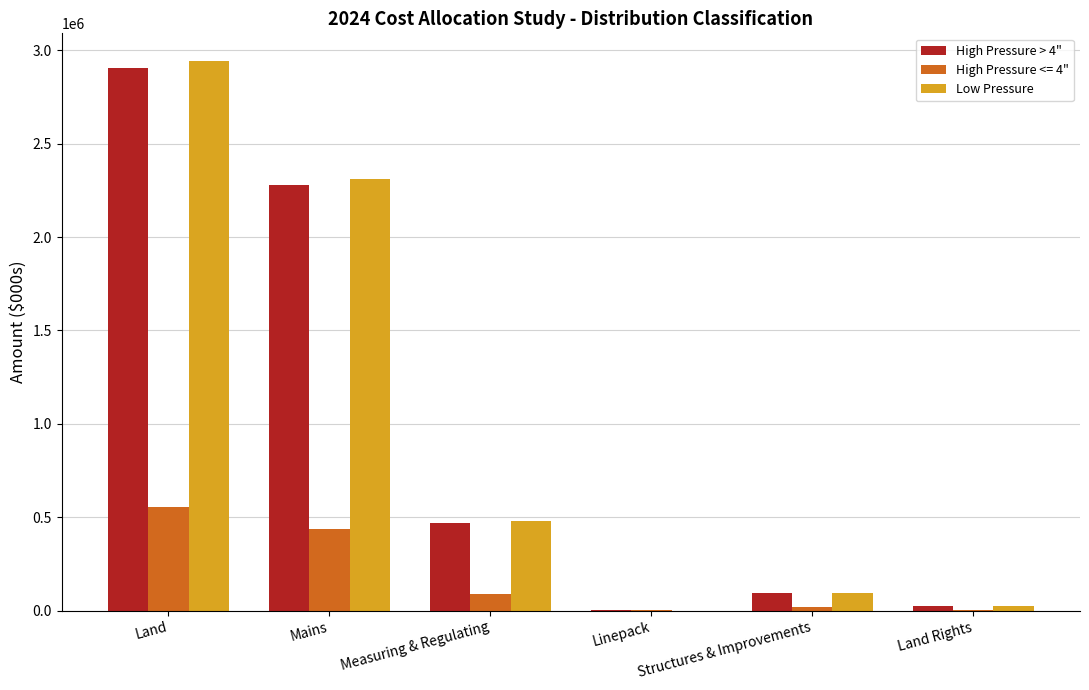

At which category is the sum across all series the highest?

Land